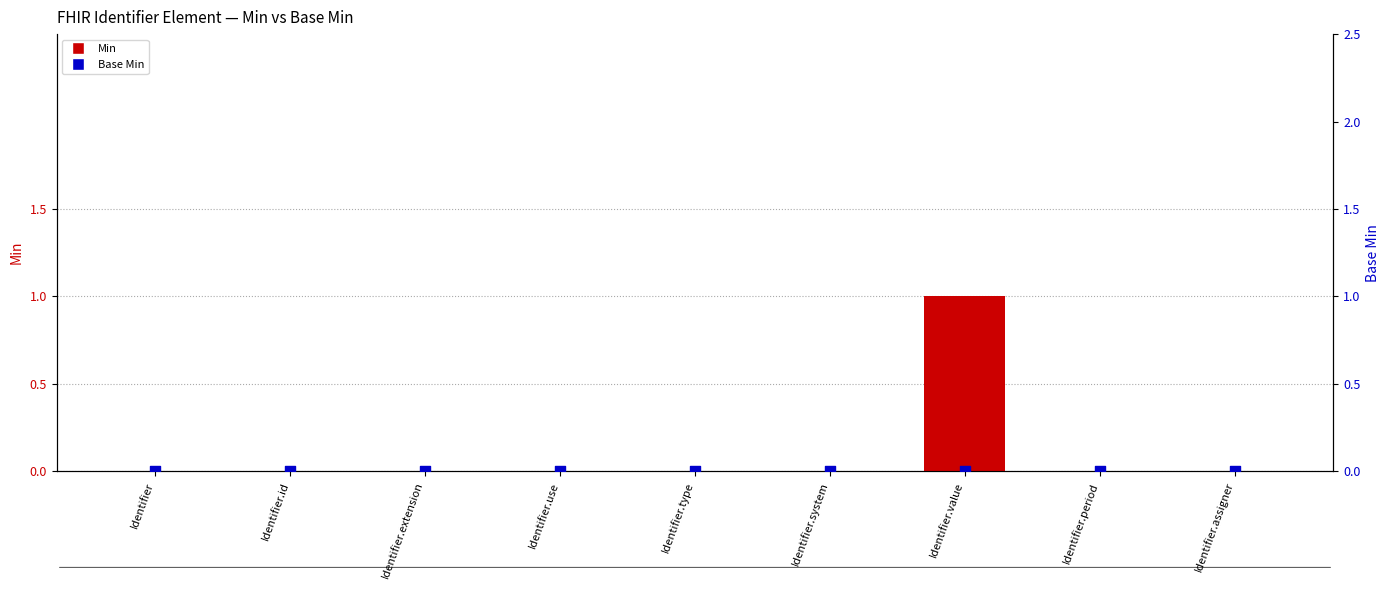

Which series reaches the minimum Y coordinate?

Min